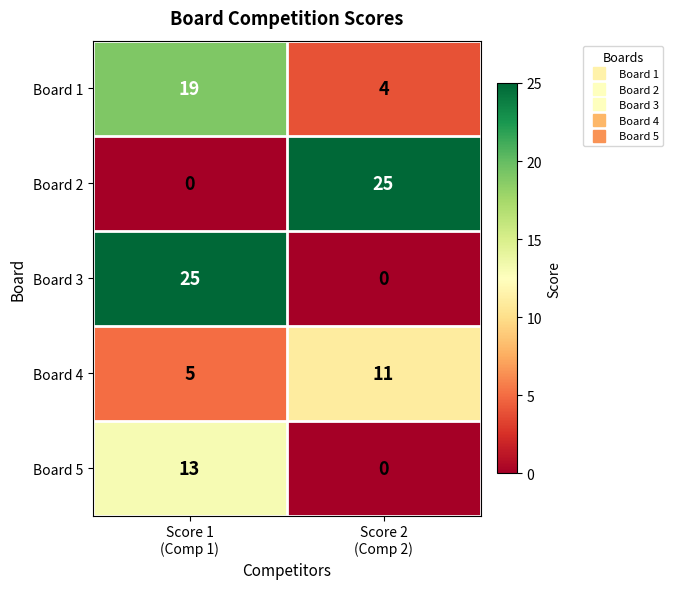

What is the sum of all Board 4 values?

16